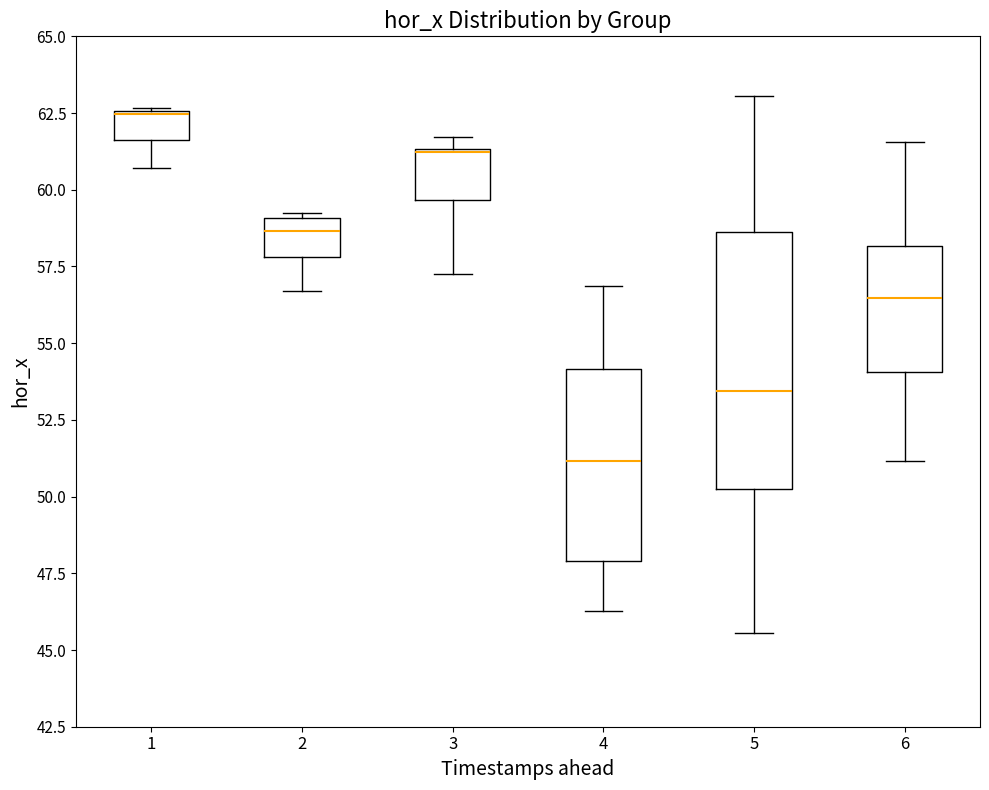

Reading left to right, read every box against the y-axis: the position of its median line, the range the box covers, and the ends of its whiskers. The values are not printed on the chart, so give them approximately, as read against the axis.

1: median 62.5, box 61.5 to 62.5, whiskers 60.5 to 62.5
2: median 58.5, box 58.0 to 59.0, whiskers 56.5 to 59.0 (just above the box's upper edge)
3: median 61.0 (drawn on the box's upper edge), box 59.5 to 61.5, whiskers 57.5 to 61.5 (just above the box's upper edge)
4: median 51.0, box 48.0 to 54.0, whiskers 46.5 to 57.0
5: median 53.5, box 50.0 to 58.5, whiskers 45.5 to 63.0
6: median 56.5, box 54.0 to 58.0, whiskers 51.0 to 61.5